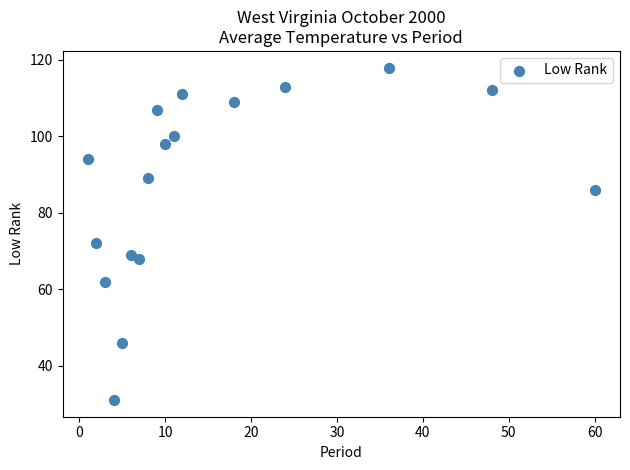

What Y value in the scatter plot is closest to 74?

72